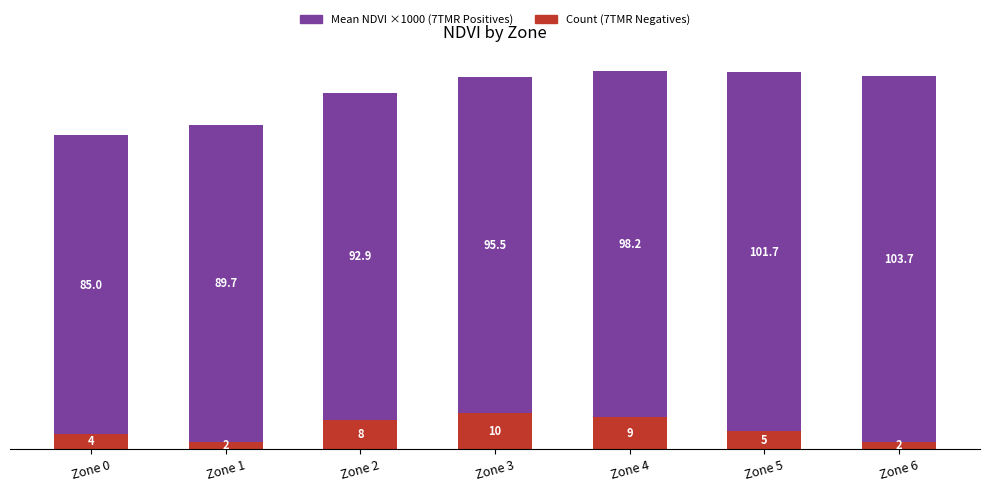

Does the chart contain any negative values?

No